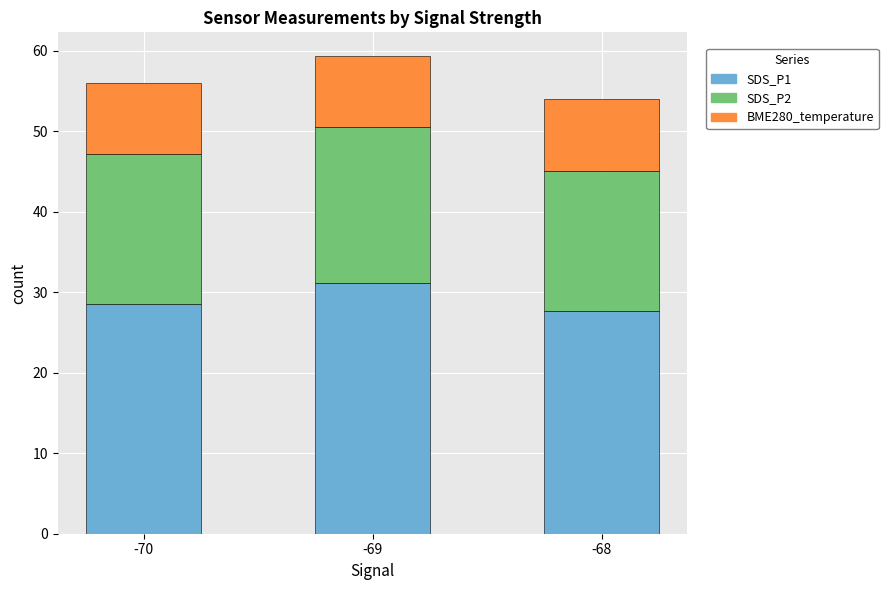

What is the sum of all SDS_P1 values?

87.2